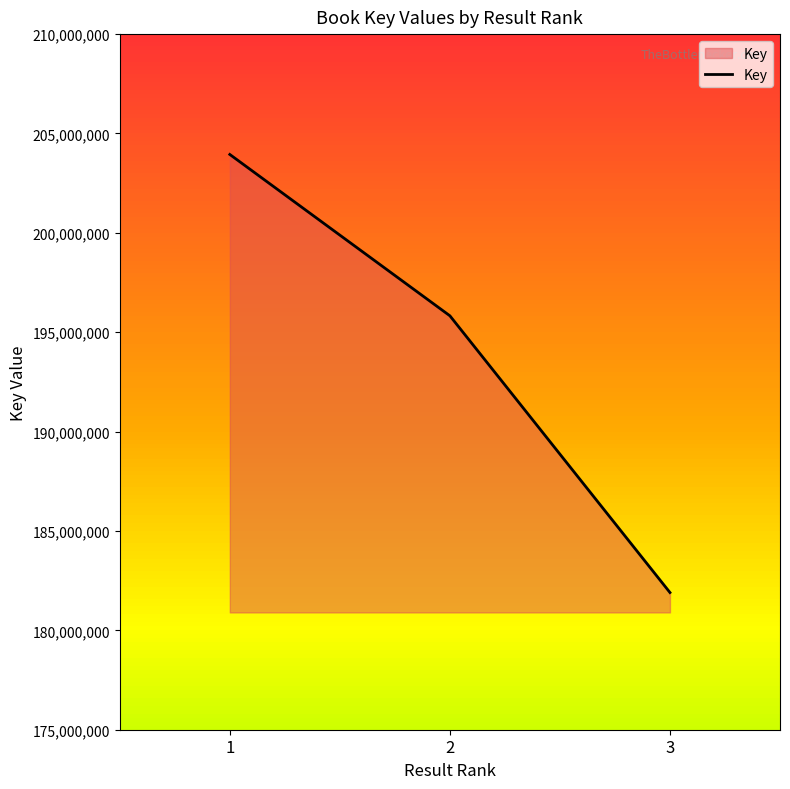

Reading left to right, what are all the values shown in this chart?

203944784	195827287	181902008